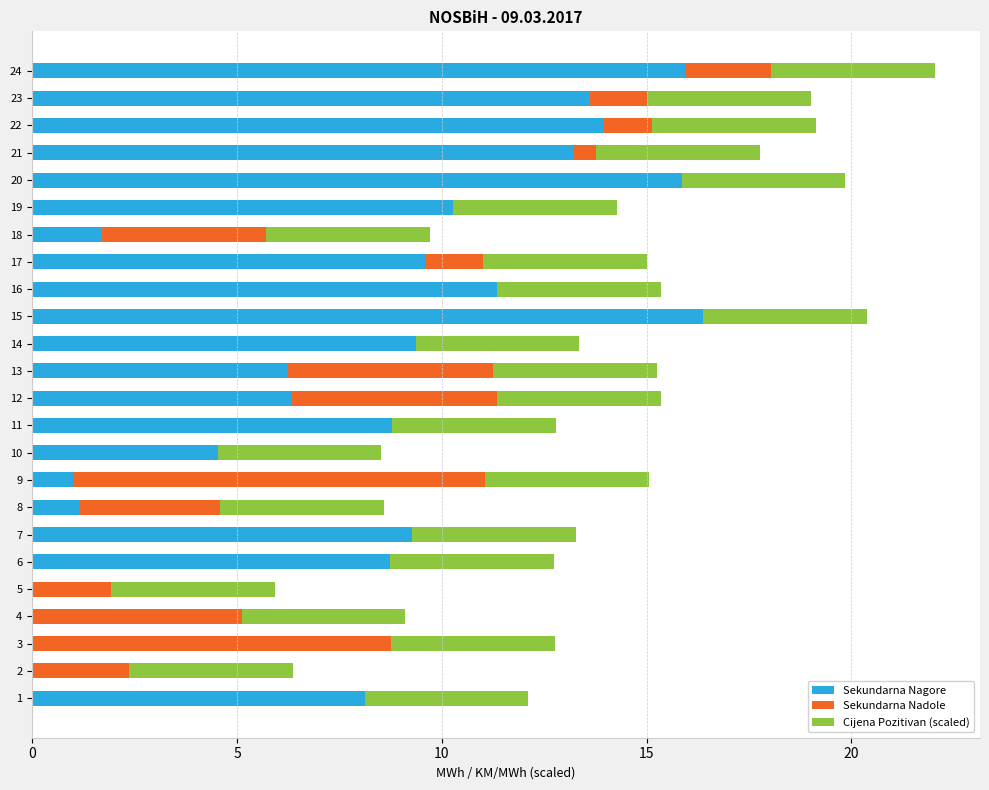

At which category is the sum across all series the highest?

24